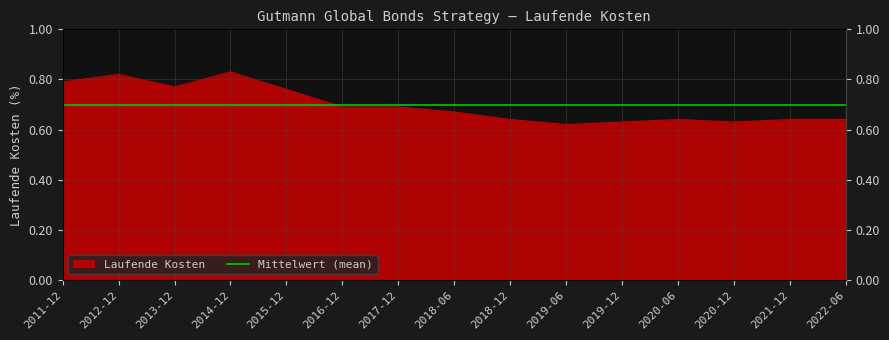

Which label corresponds to the largest value in the chart?

2014-12